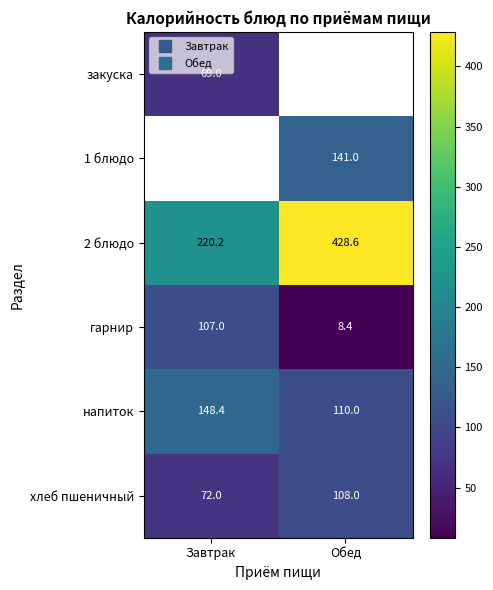

Which series has the largest range (max minus min)?

2 блюдо